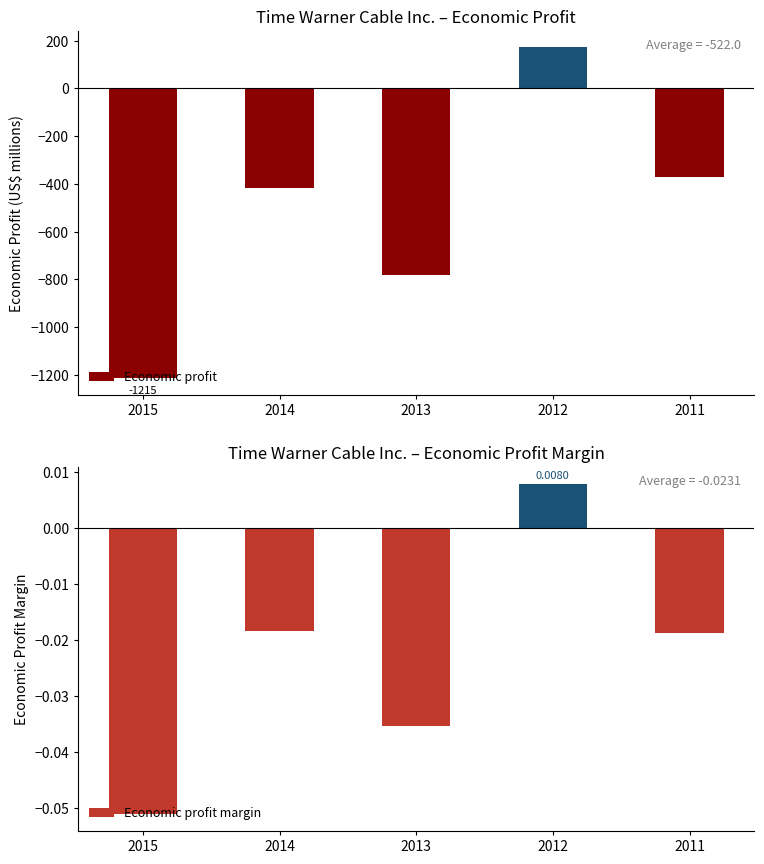

The value of Economic profit margin at 2011 is -0.0. True or false?

True